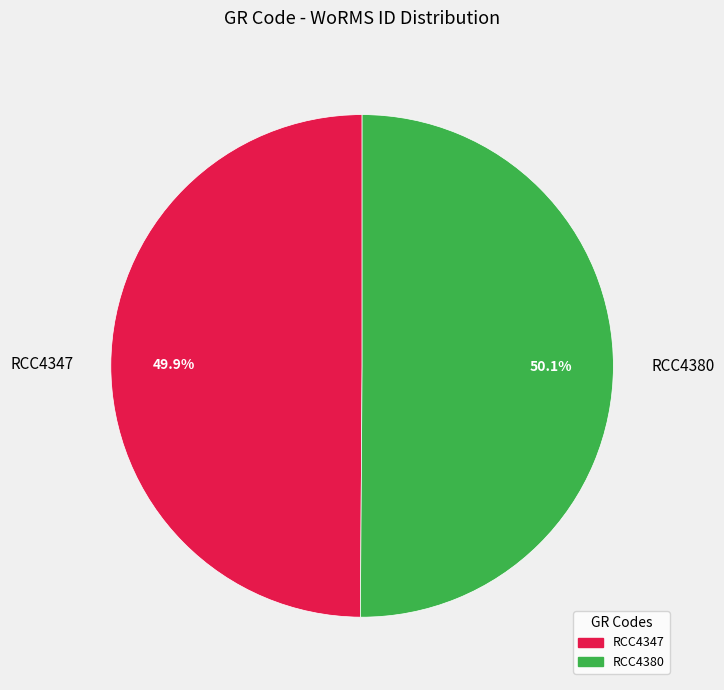

What percentage is the RCC4380 slice, to the nearest percent?

50%